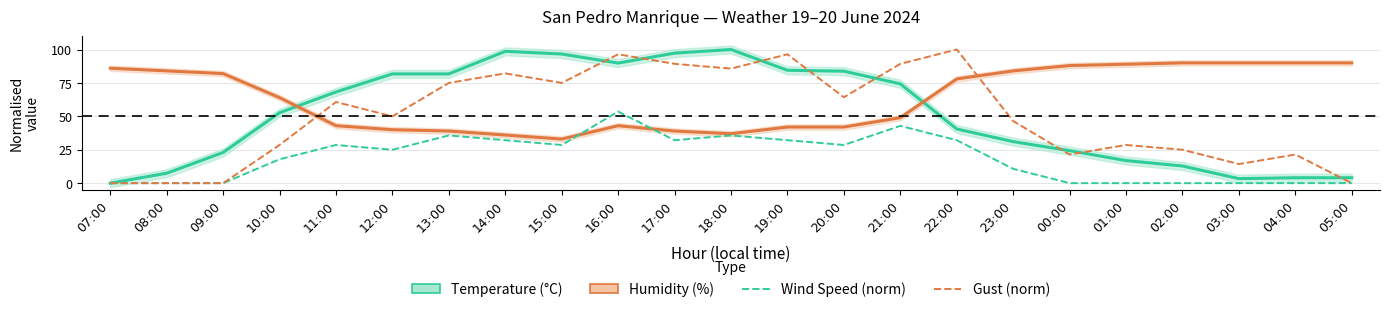

What is the difference between the second highest and minimum values in the Humidity (%) series?

57.0